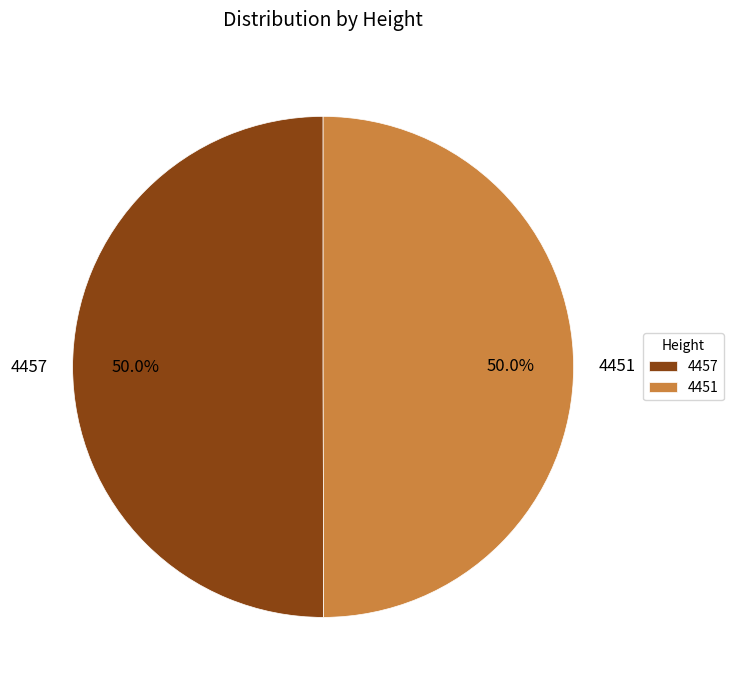

Is it true that 4457 is 50% of the pie?

True